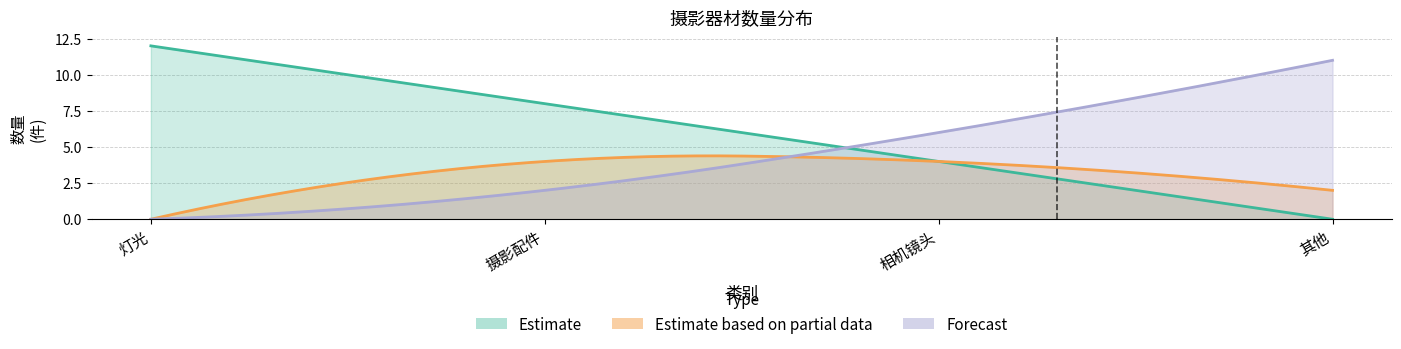

At which label is Estimate closest to 6?

摄影配件